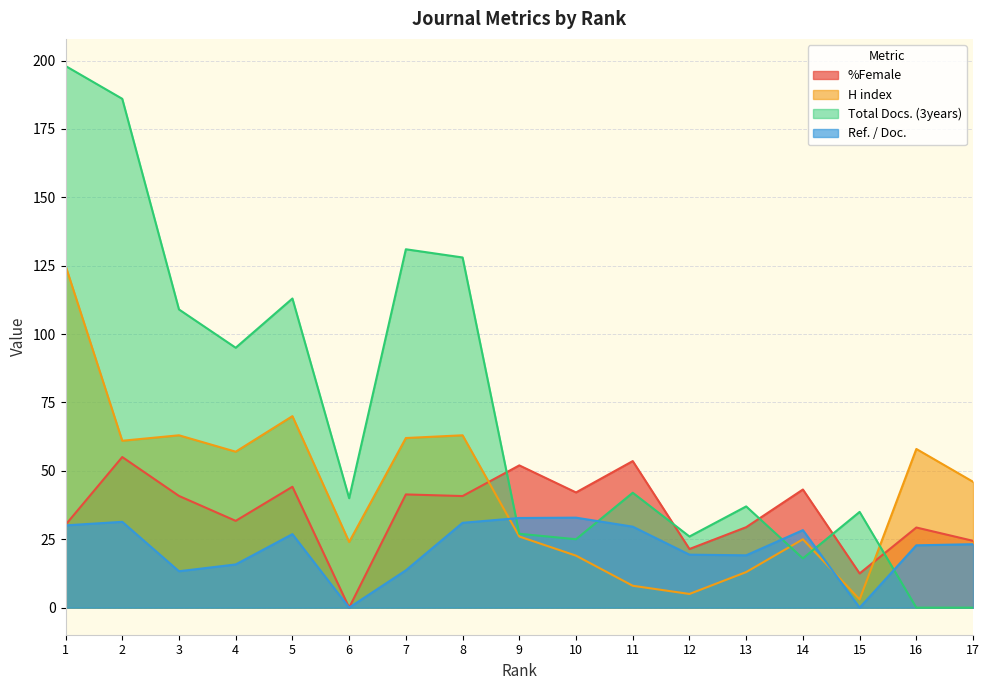

True or false: Ref. / Doc. and Total Docs. (3years) cross at least once.

True